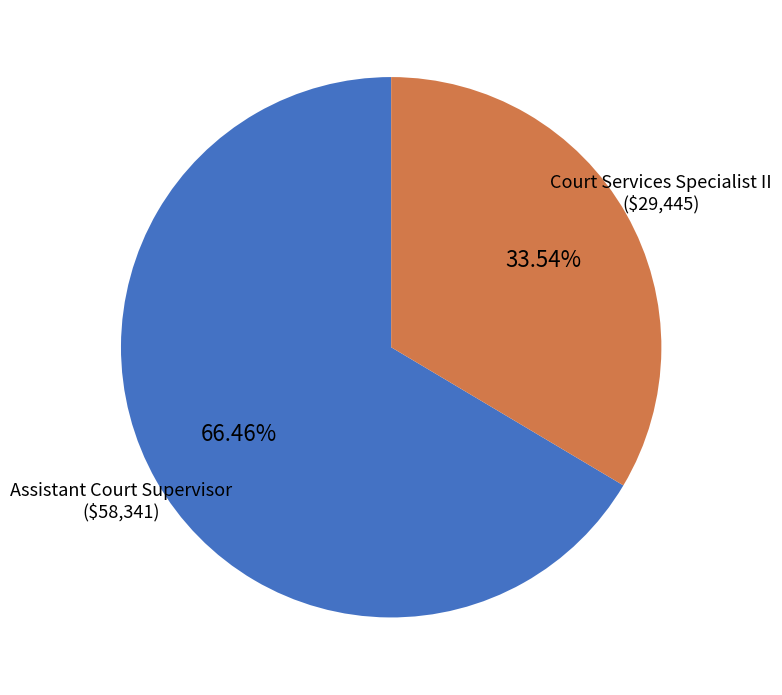

How many segments does this pie chart have?

2